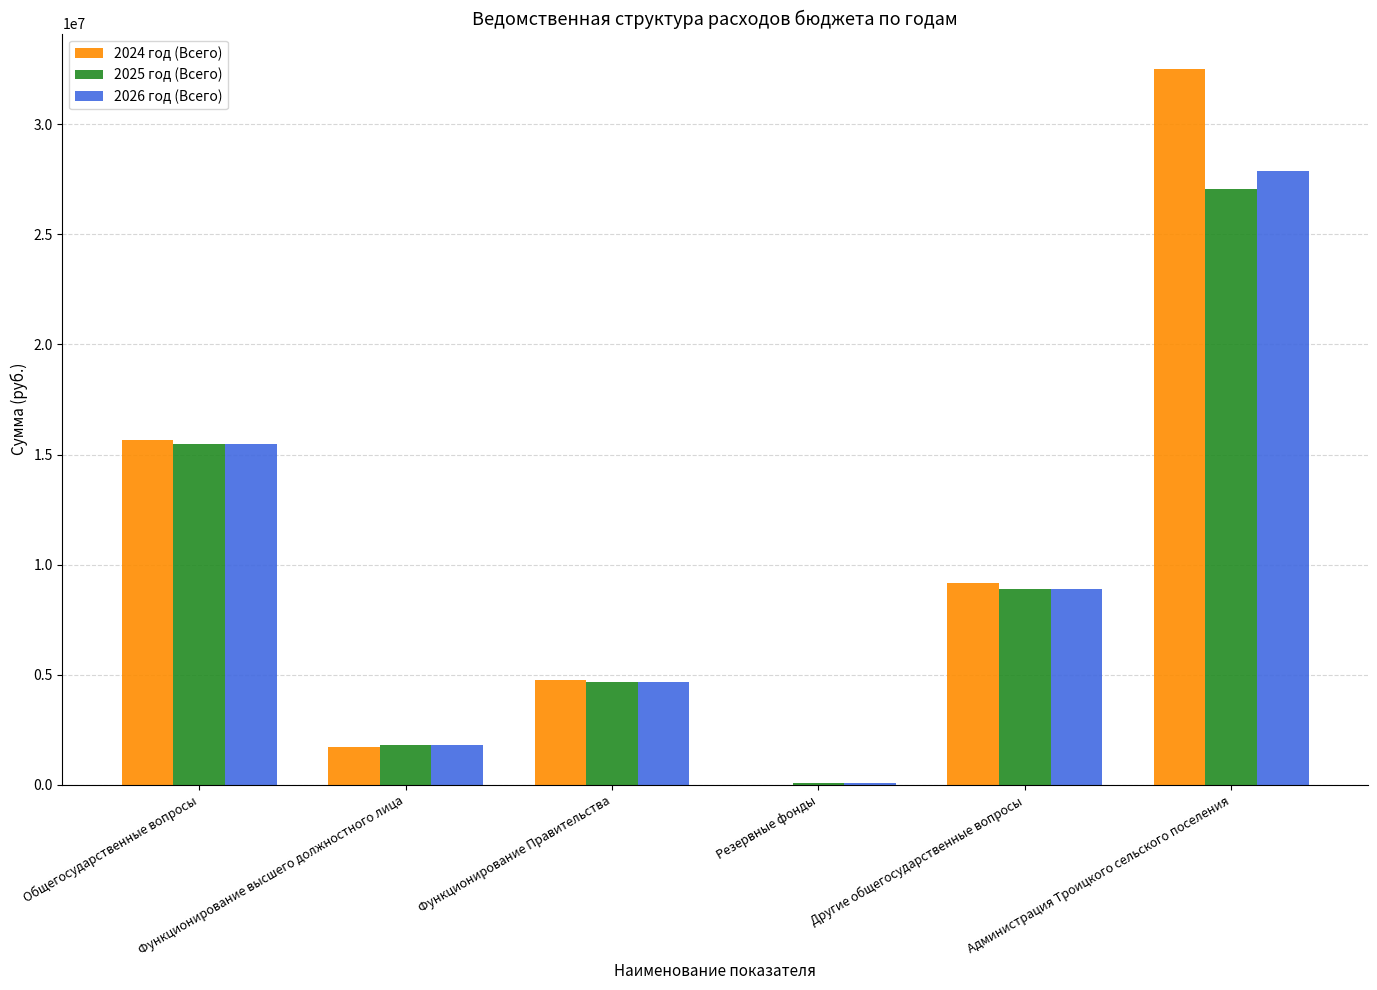

Read the 2024 год (Всего) value at Функционирование Правительства.

4752150.8